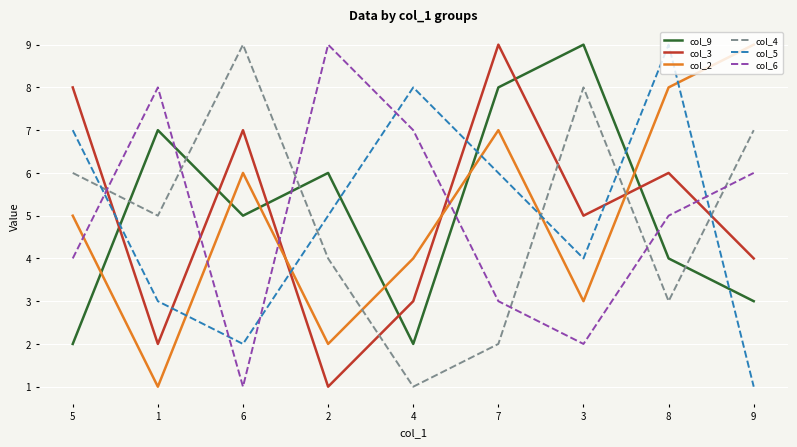

Reading left to right, extract all data points from this chart.

col_9: 2	7	5	6	2	8	9	4	3
col_3: 8	2	7	1	3	9	5	6	4
col_2: 5	1	6	2	4	7	3	8	9
col_4: 6	5	9	4	1	2	8	3	7
col_5: 7	3	2	5	8	6	4	9	1
col_6: 4	8	1	9	7	3	2	5	6